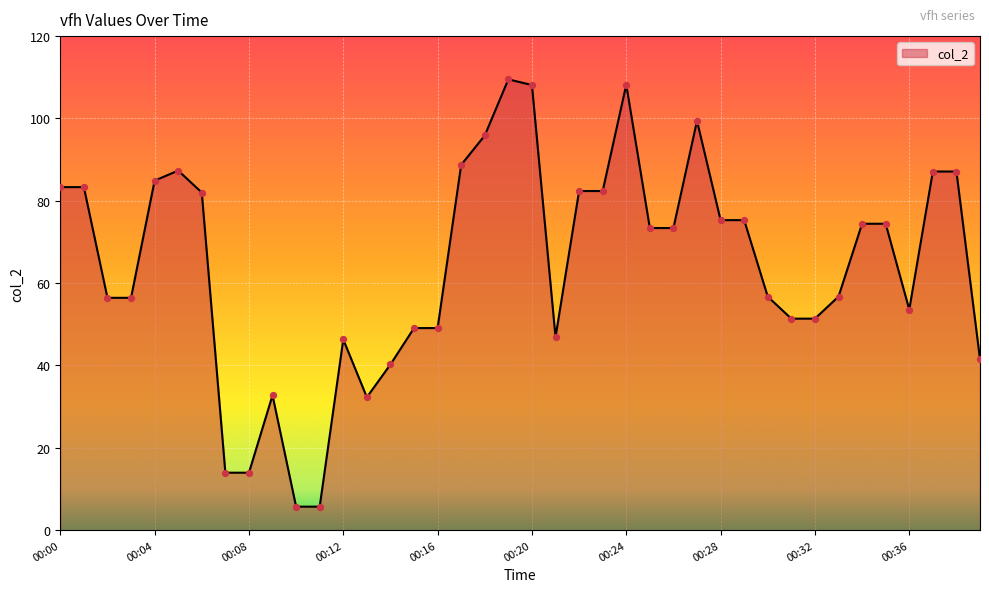

Between 00:21 and 00:31, which is larger?

00:31